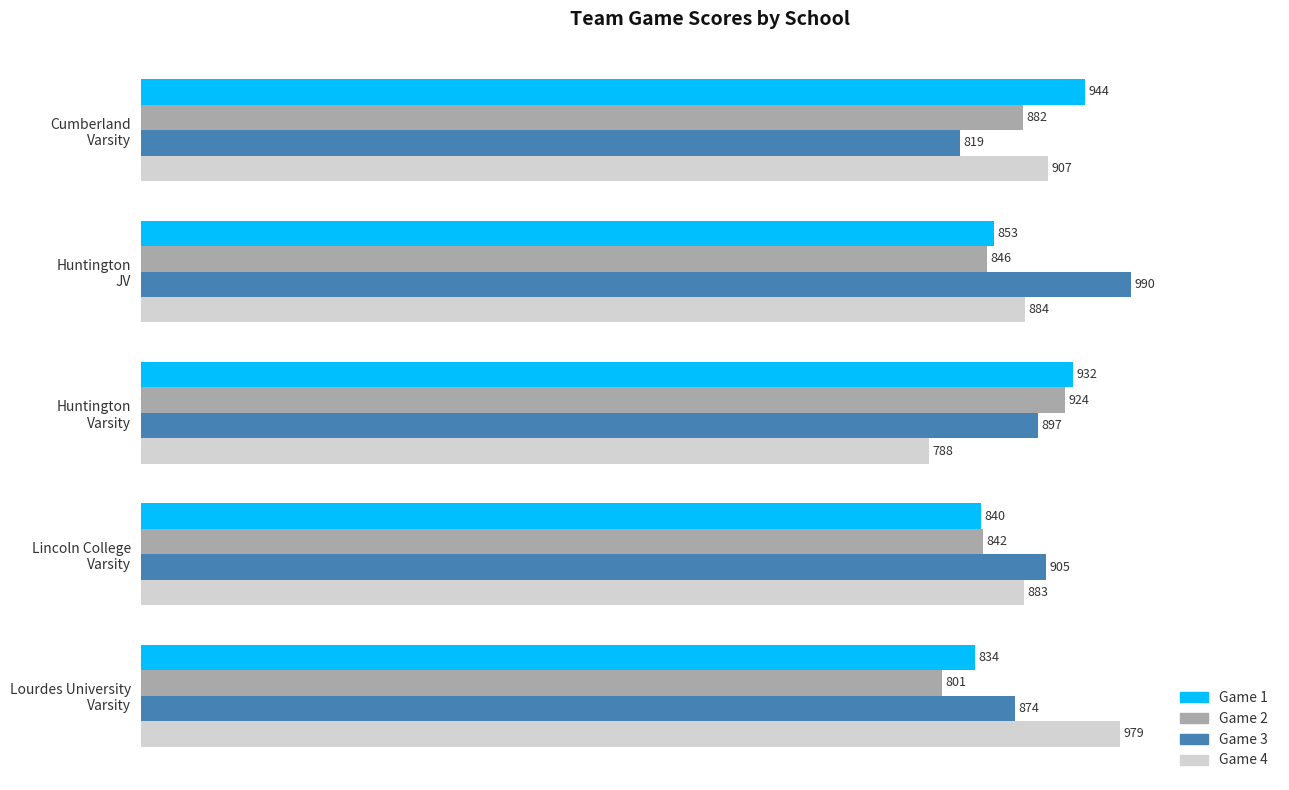

Which series has the largest range (max minus min)?

Game 4